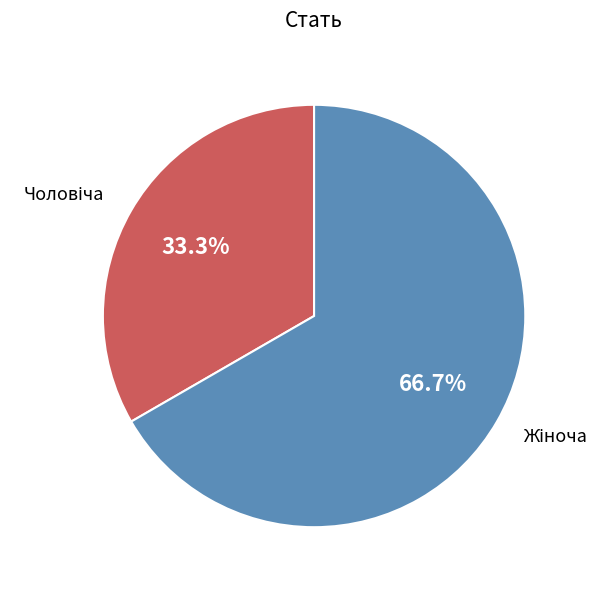

Does any single category account for the majority?

Yes